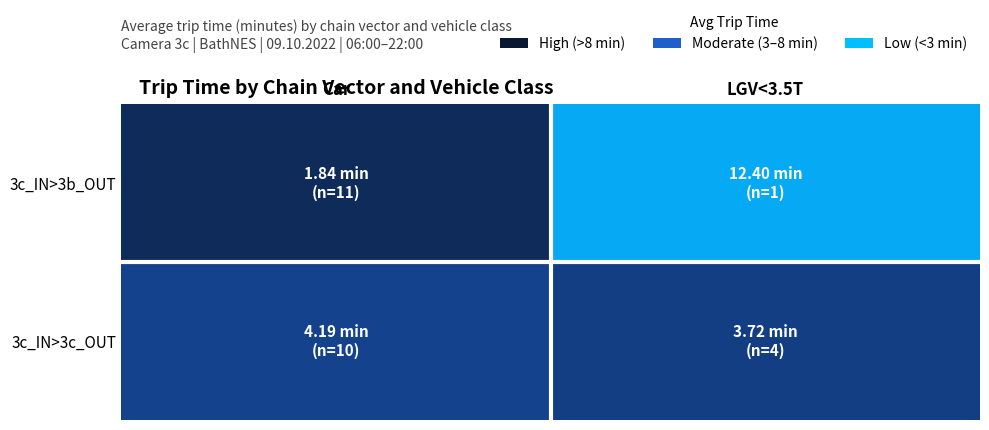

Which series has the widest spread of values?

3c_IN>3b_OUT